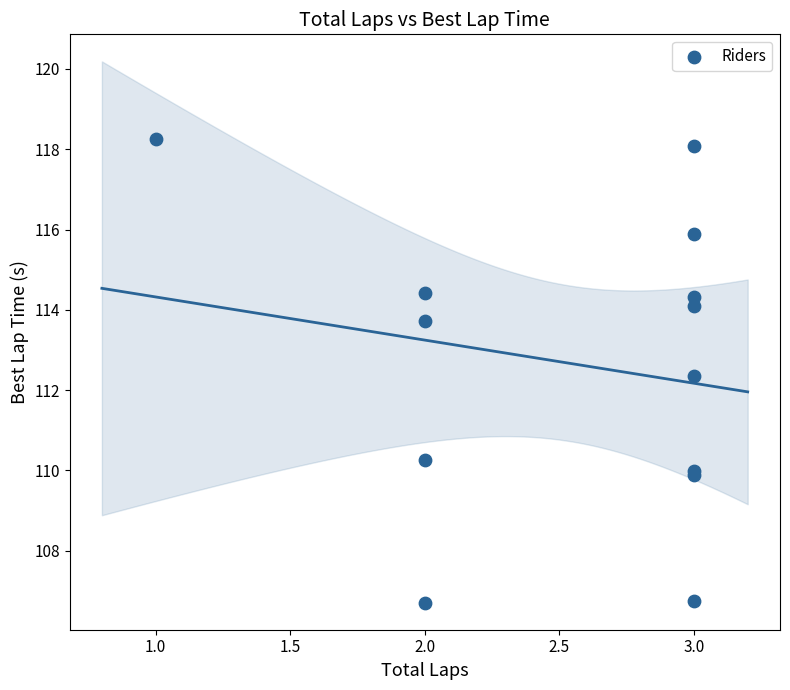

What Y value in the scatter plot is closest to 112?

112.3